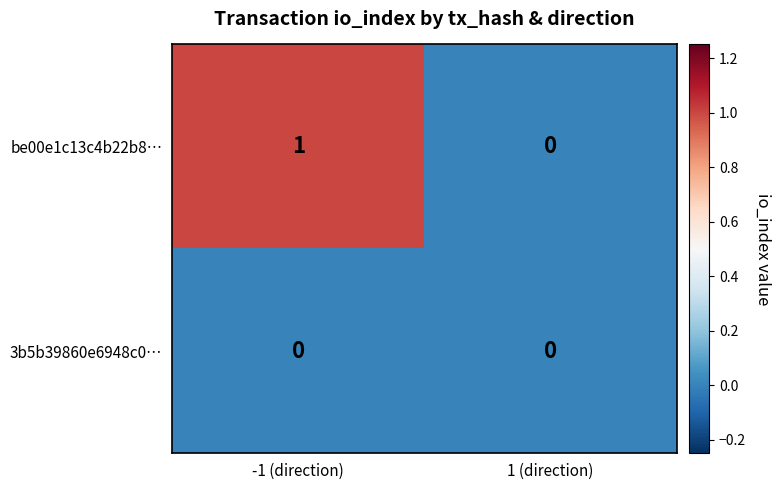

True or false: 3b5b39860e6948c0… has a value of 0 at -1 (direction).

True